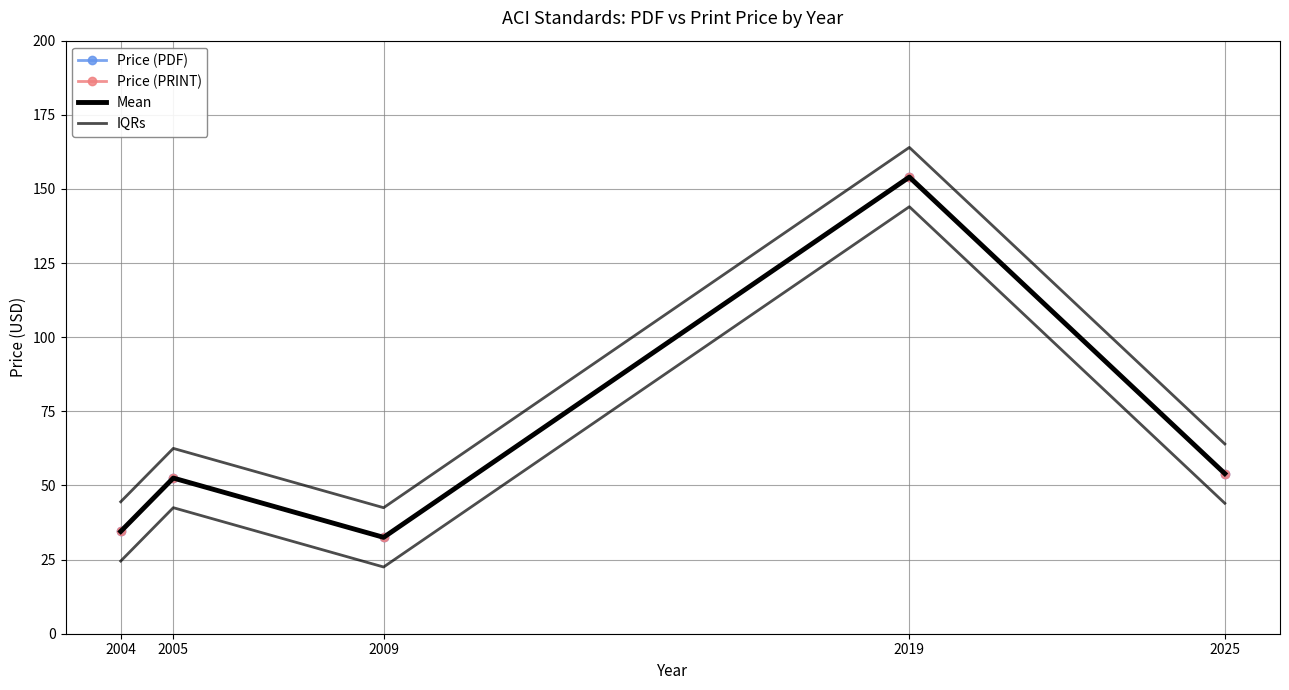

Reading left to right, list all the values displayed in this chart.

Price (PDF): 34.5	52.5	32.5	154.0	54.0
Price (PRINT): 34.5	52.5	32.5	154.0	54.0
Mean: 34.5	52.5	32.5	154.0	54.0
IQRs: 44.5	62.5	42.5	164.0	64.0